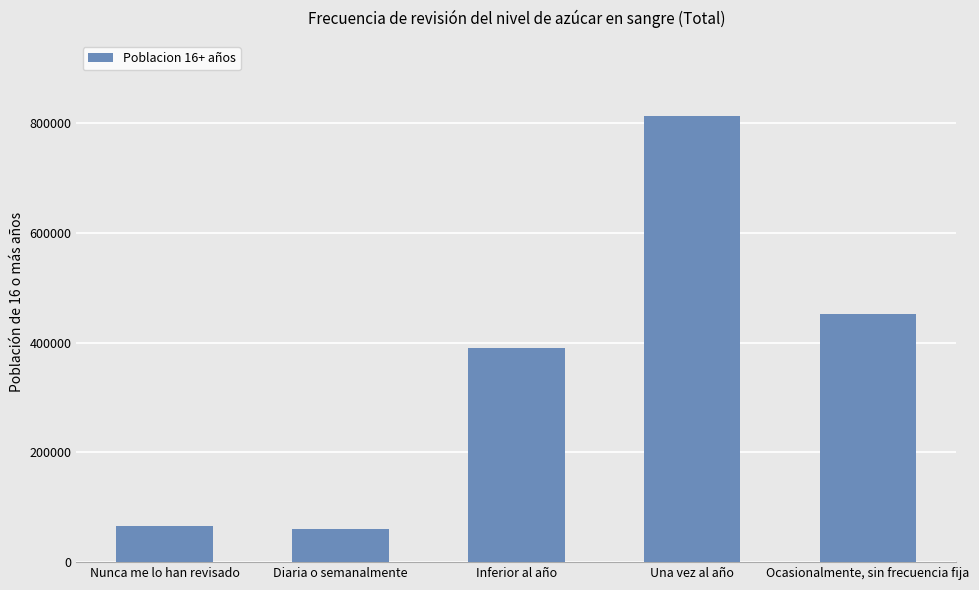

Is it true that the value at Nunca me lo han revisado is 66376?

True